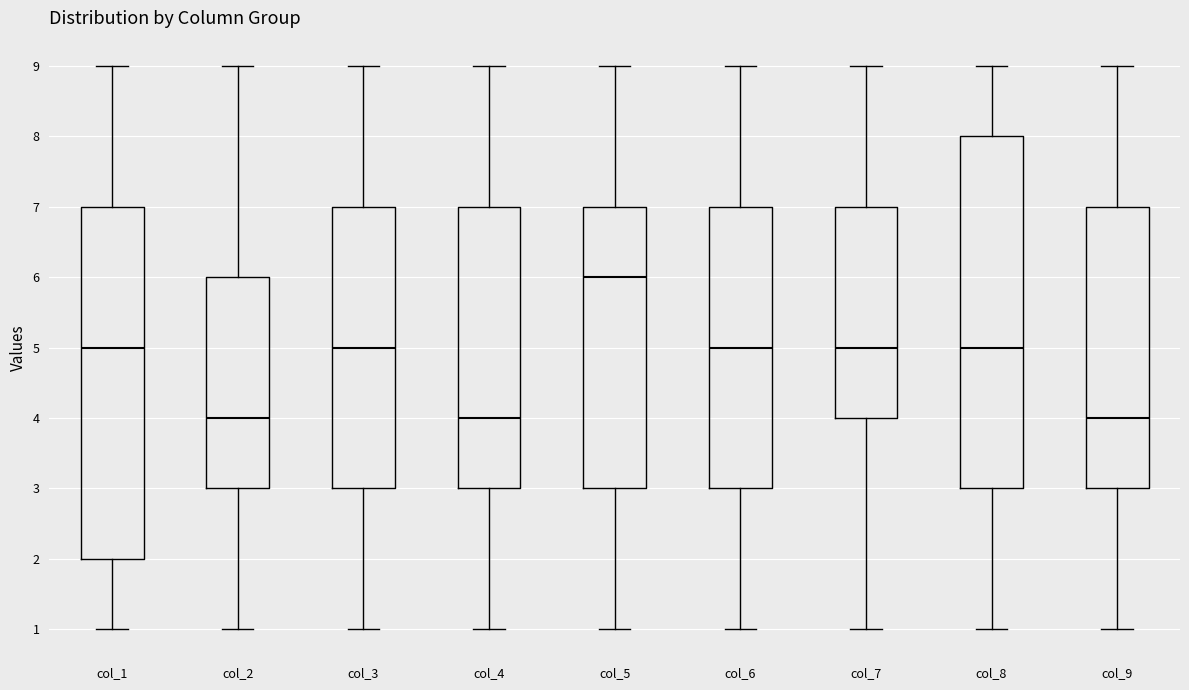

Where is the upper edge of the box for col_2 on the y-axis? The values are not printed on the chart, so give them approximately, as read against the axis.

6